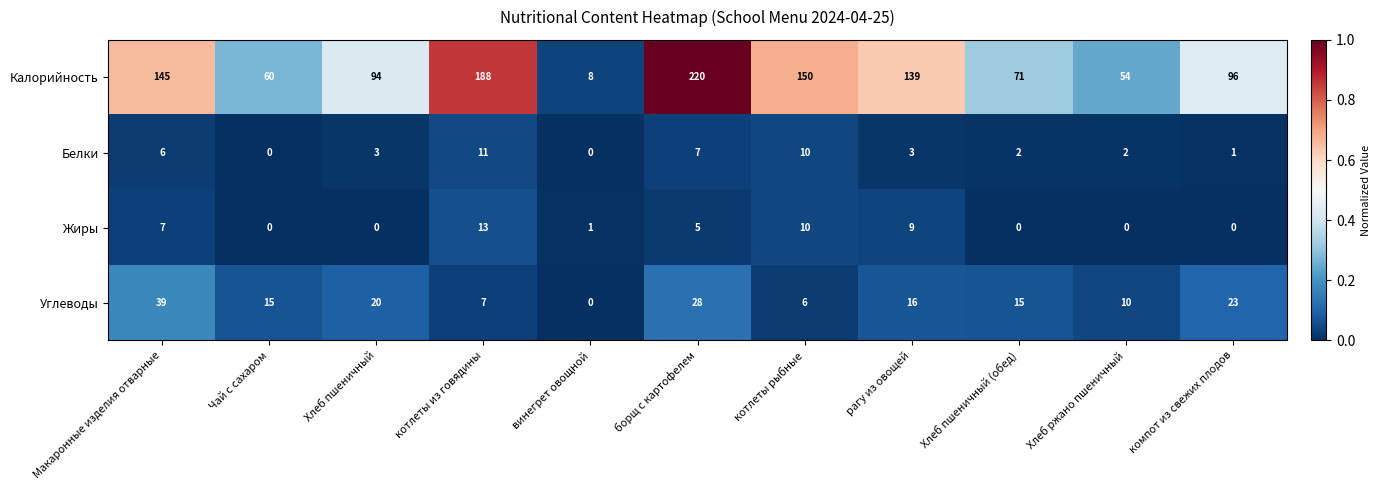

Which series has the largest total across all categories?

Калорийность